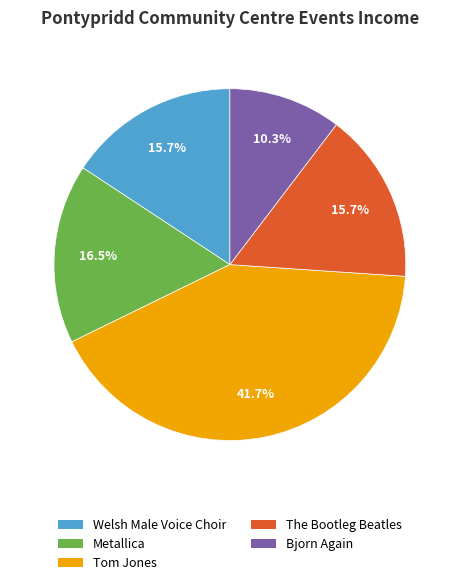

How many slices are in this pie chart?

5